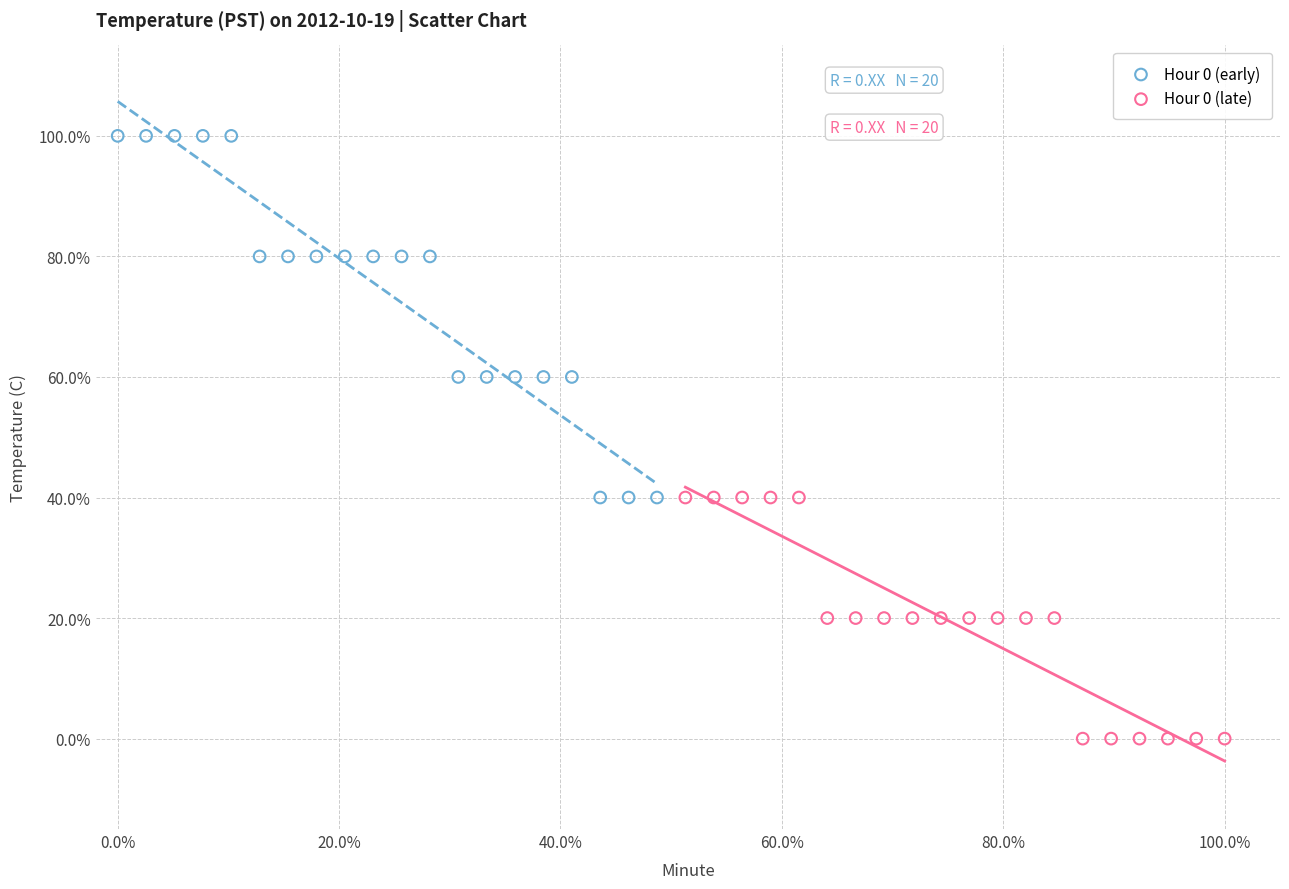

What are all the series names shown in the legend?

Hour 0 (early), Hour 0 (late)